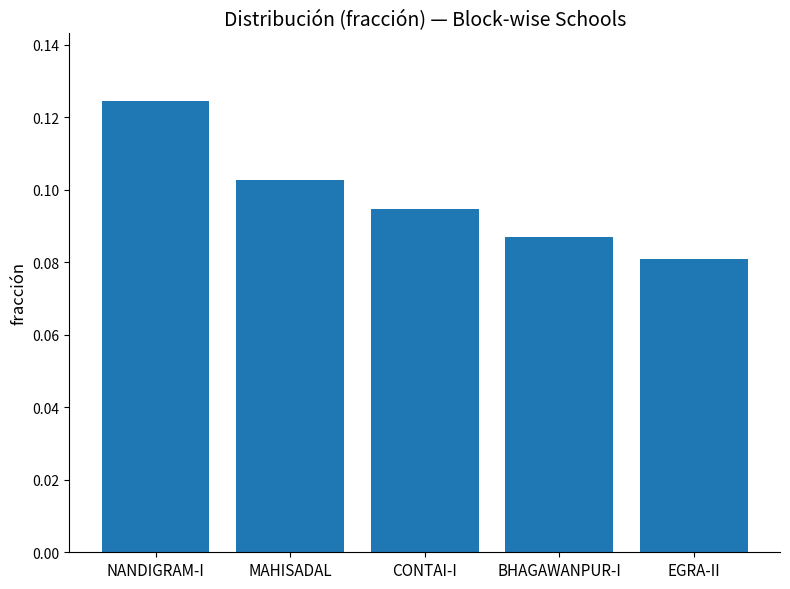

Between EGRA-II and NANDIGRAM-I, which is larger?

NANDIGRAM-I